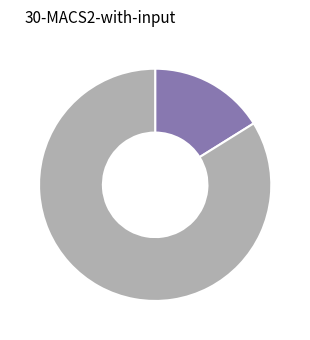

Is there a majority slice in this chart?

Yes